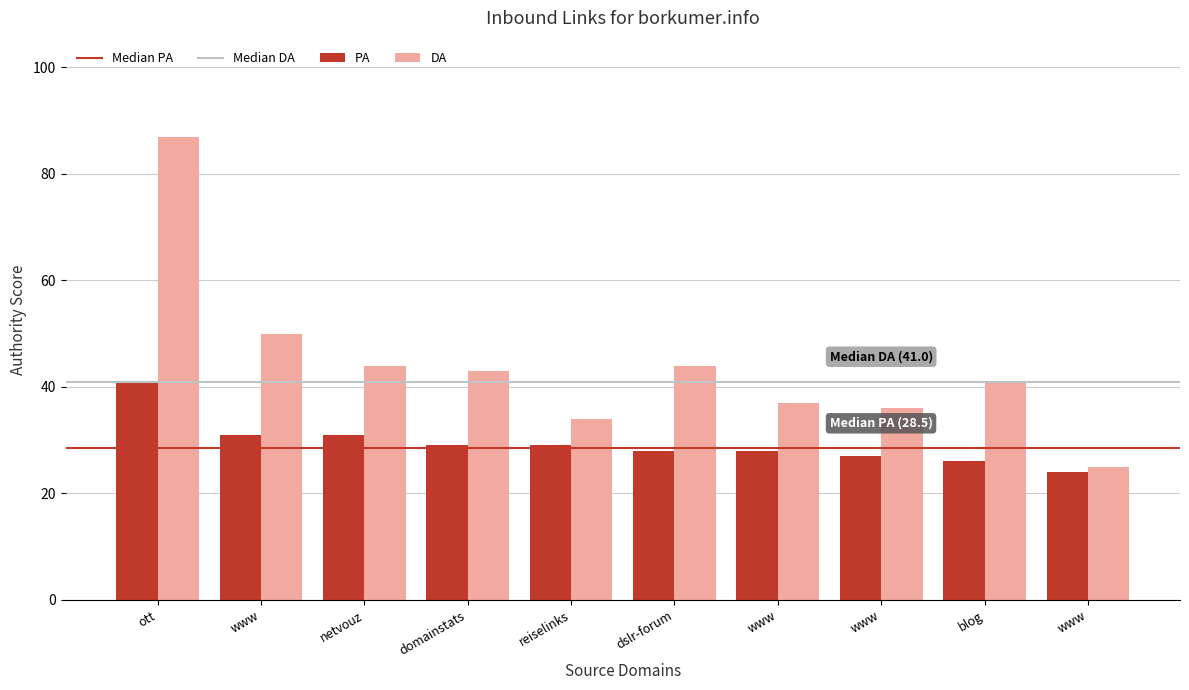

How many groups of bars are there?

10